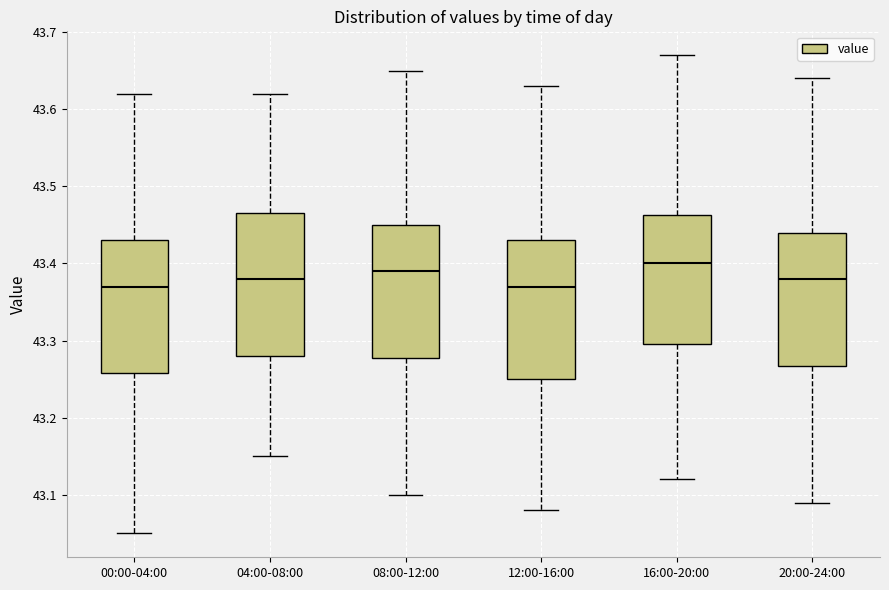

Reading left to right, read every box against the y-axis: the position of its median line, the range the box covers, and the ends of its whiskers. The values are not printed on the chart, so give them approximately, as read against the axis.

00:00-04:00: median 43.37, box 43.26 to 43.43, whiskers 43.05 to 43.62
04:00-08:00: median 43.38, box 43.28 to 43.47, whiskers 43.15 to 43.62
08:00-12:00: median 43.39, box 43.28 to 43.45, whiskers 43.10 to 43.65
12:00-16:00: median 43.37, box 43.25 to 43.43, whiskers 43.08 to 43.63
16:00-20:00: median 43.40, box 43.30 to 43.46, whiskers 43.12 to 43.67
20:00-24:00: median 43.38, box 43.27 to 43.44, whiskers 43.09 to 43.64